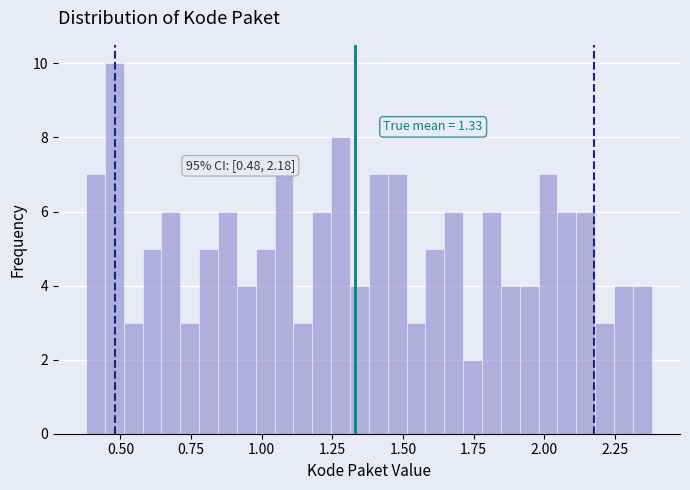

Read against the x-axis, roughly where is the centre of the tallest bar?

0.50